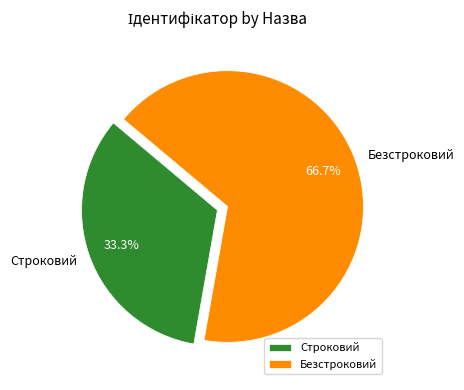

Is the sum of Строковий and Безстроковий greater than half?

Yes